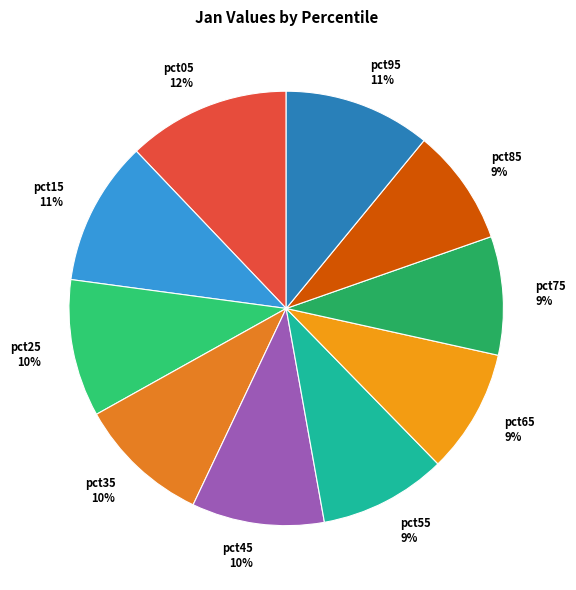

To the nearest percent, what percentage of the pie is pct15 11%?

11%